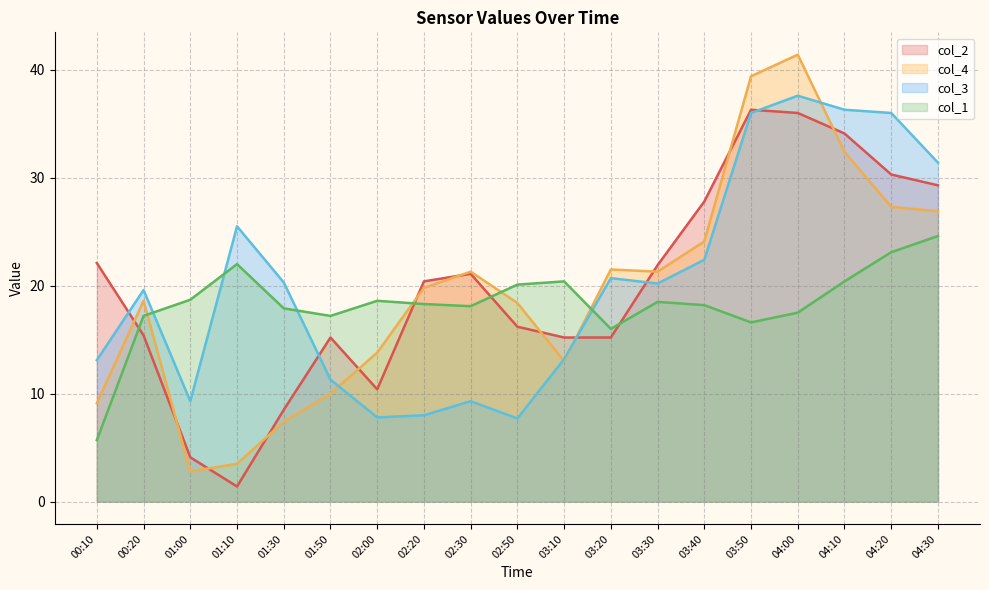

Between 02:30 and 03:30, which is larger?

03:30